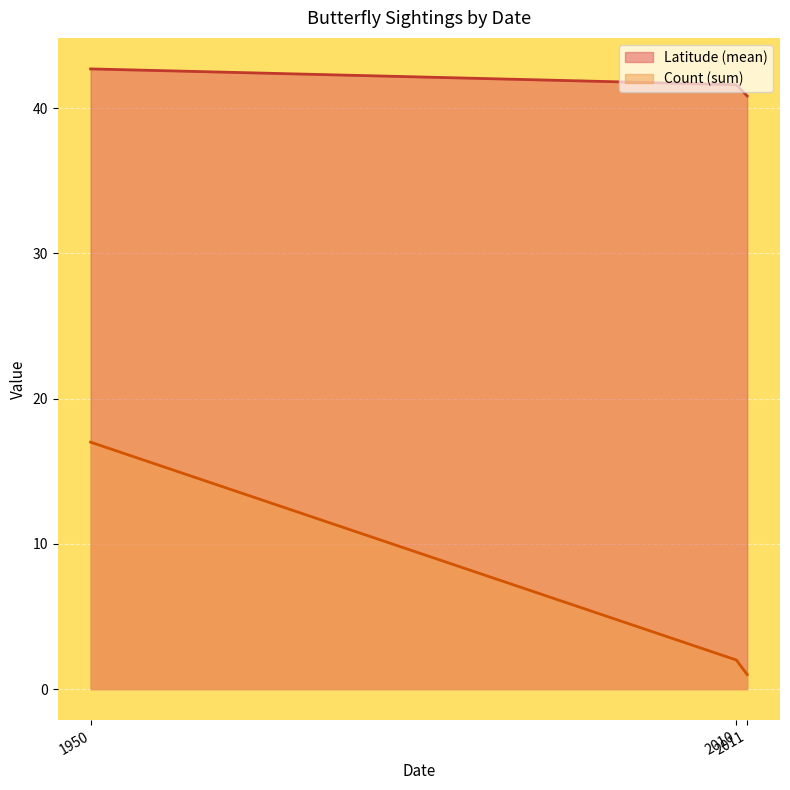

What is the greatest value displayed?

42.7